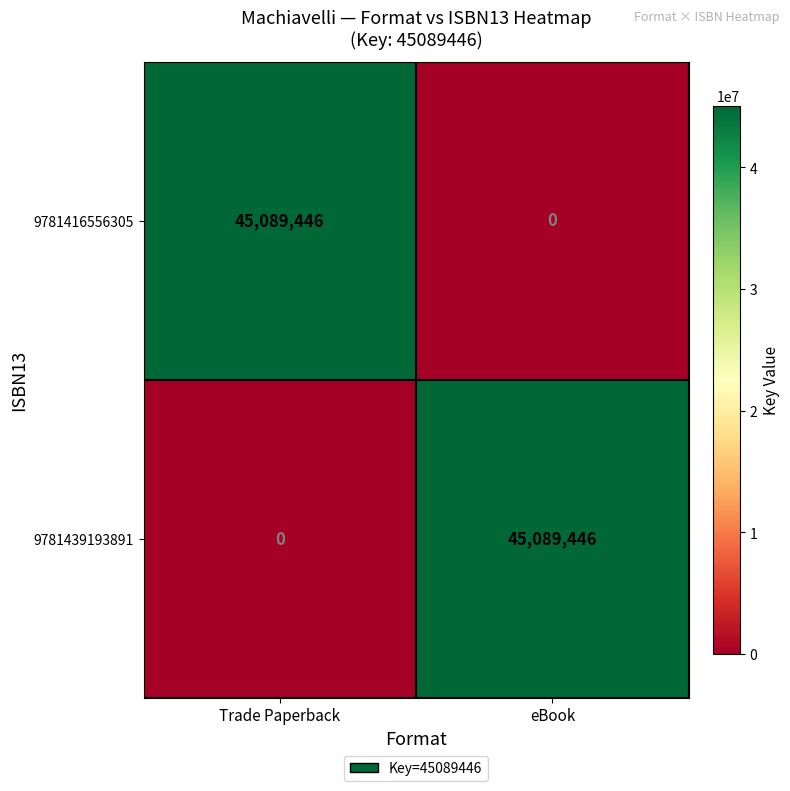

What is the spread (max minus min) of values at Trade Paperback?

45089446